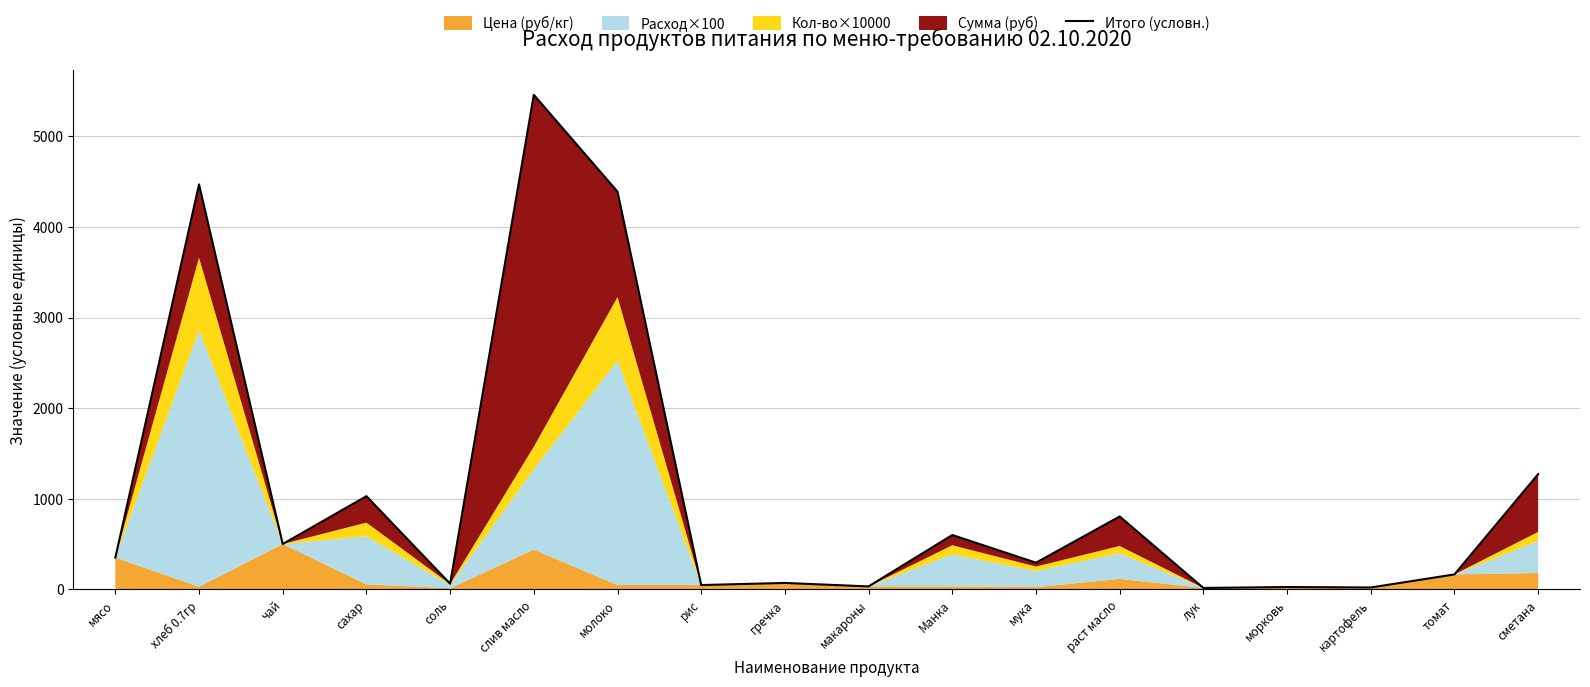

How many values are below 350?

9